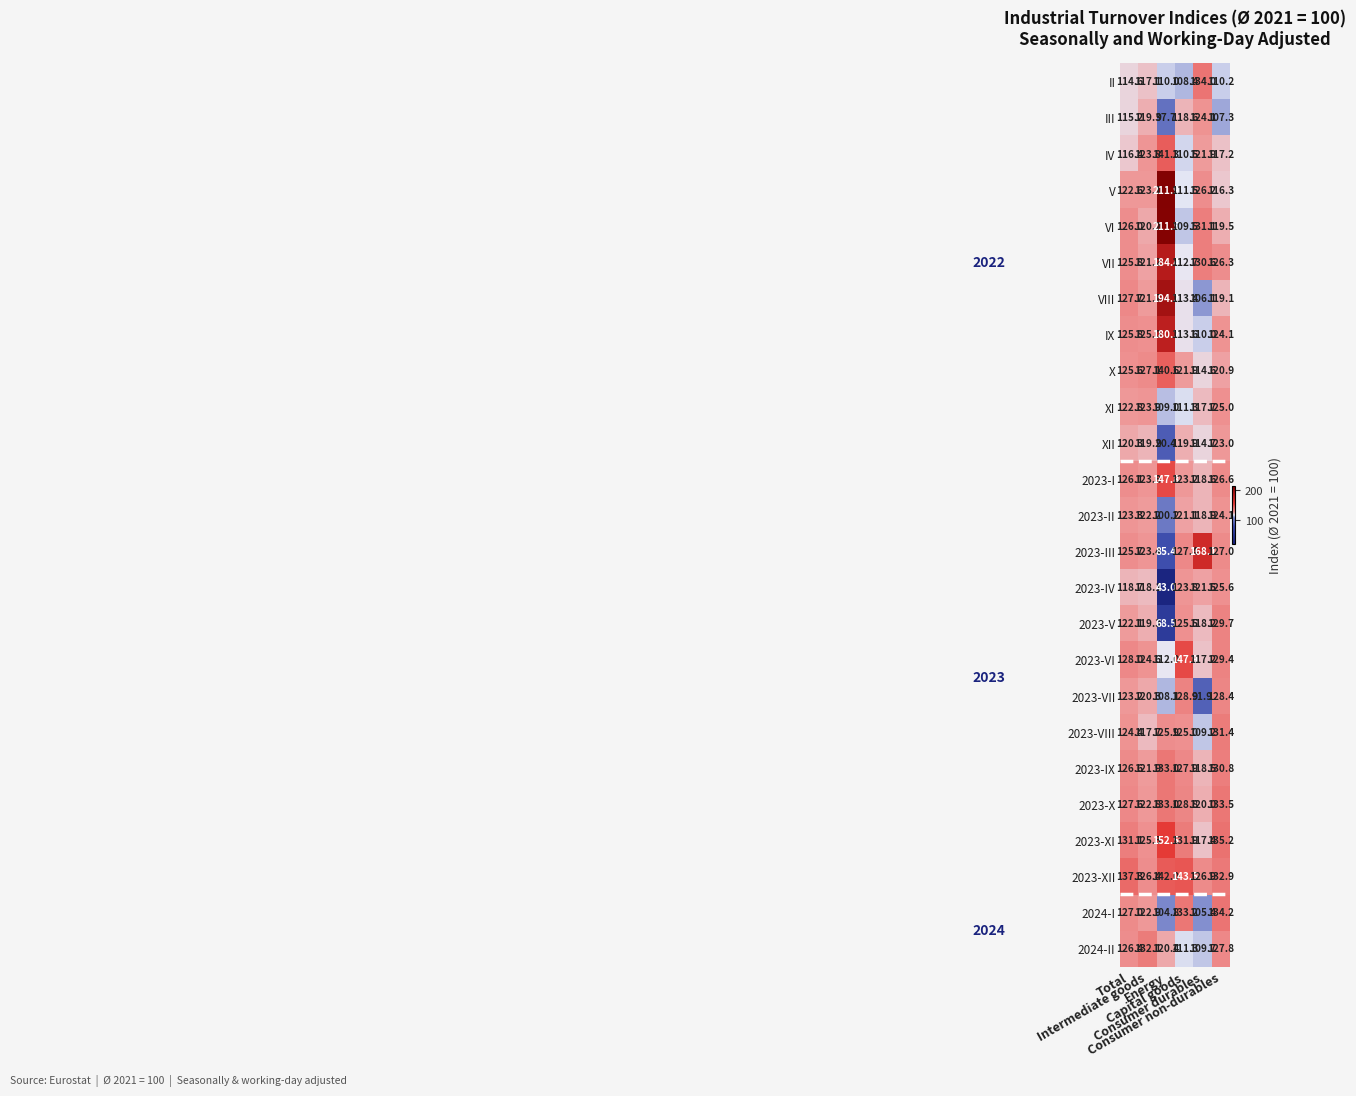

Which series has the largest range (max minus min)?

VI